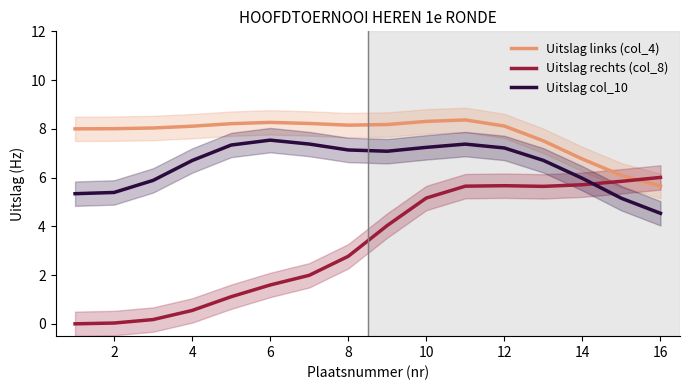

Is it true that Uitslag rechts (col_8) equals 1.9 at 8?

False